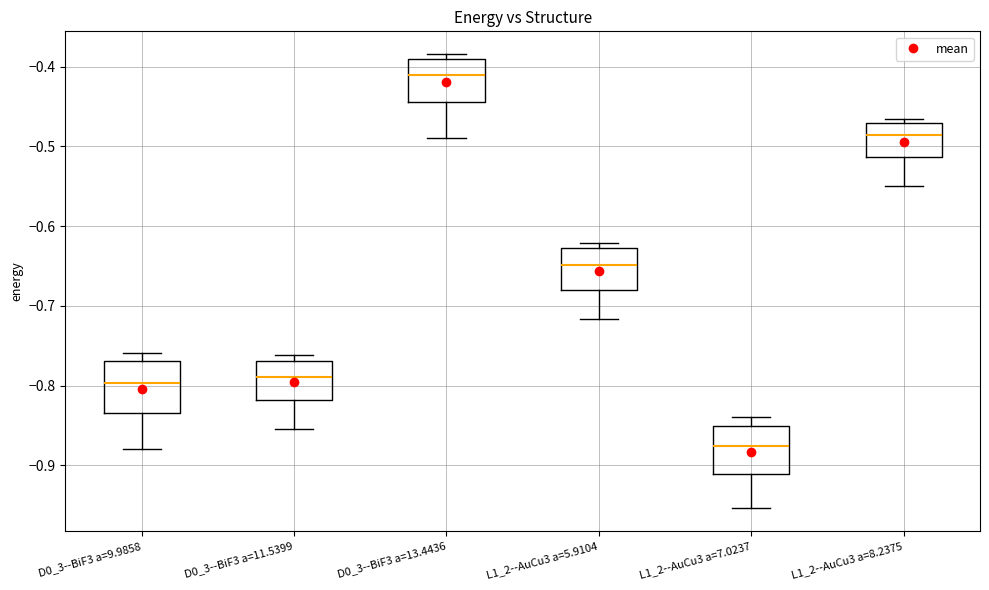

Reading left to right, read every box against the y-axis: the position of its median line, the range the box covers, and the ends of its whiskers. The values are not printed on the chart, so give them approximately, as read against the axis.

D0_3--BiF3 a=9.9858: median -0.80, box -0.83 to -0.77, whiskers -0.88 to -0.76
D0_3--BiF3 a=11.5399: median -0.79, box -0.82 to -0.77, whiskers -0.85 to -0.76
D0_3--BiF3 a=13.4436: median -0.41, box -0.44 to -0.39, whiskers -0.49 to -0.38
L1_2--AuCu3 a=5.9104: median -0.65, box -0.68 to -0.63, whiskers -0.72 to -0.62
L1_2--AuCu3 a=7.0237: median -0.88, box -0.91 to -0.85, whiskers -0.95 to -0.84
L1_2--AuCu3 a=8.2375: median -0.49, box -0.51 to -0.47, whiskers -0.55 to -0.47 (just above the box's upper edge)